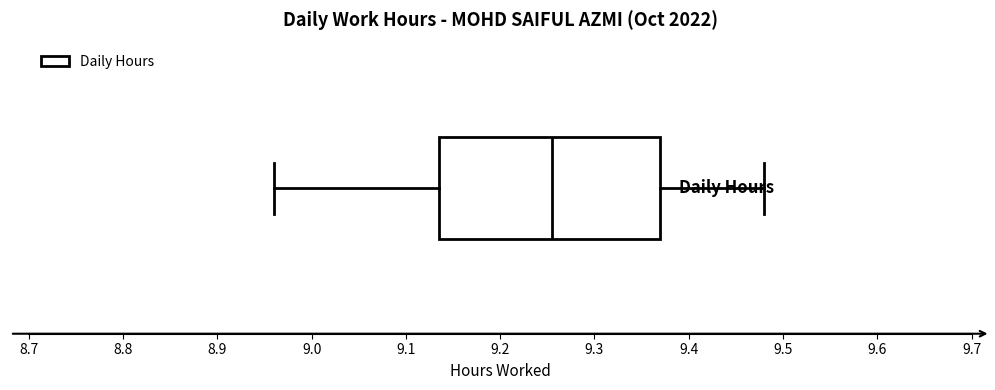

Read this box plot against the x-axis: the position of the median line, the range covered by the box, and the ends of both whiskers. The values are not printed on the chart, so give them approximately, as read against the axis.

median 9.26, box 9.14 to 9.37, whiskers 8.96 to 9.48